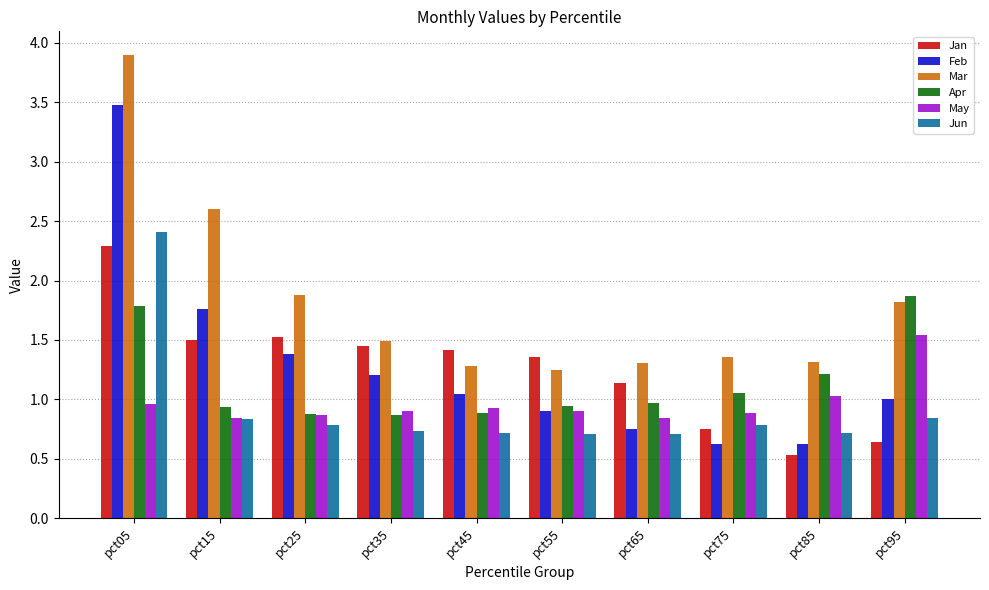

What is the minimum value shown in the chart?

0.5